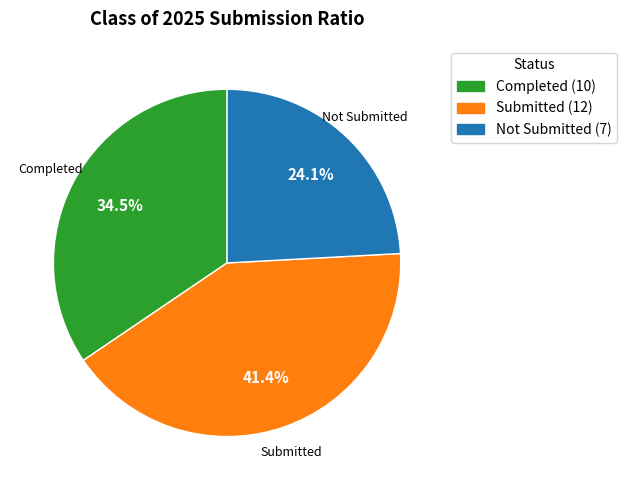

Is there any slice that represents more than half of the pie?

No